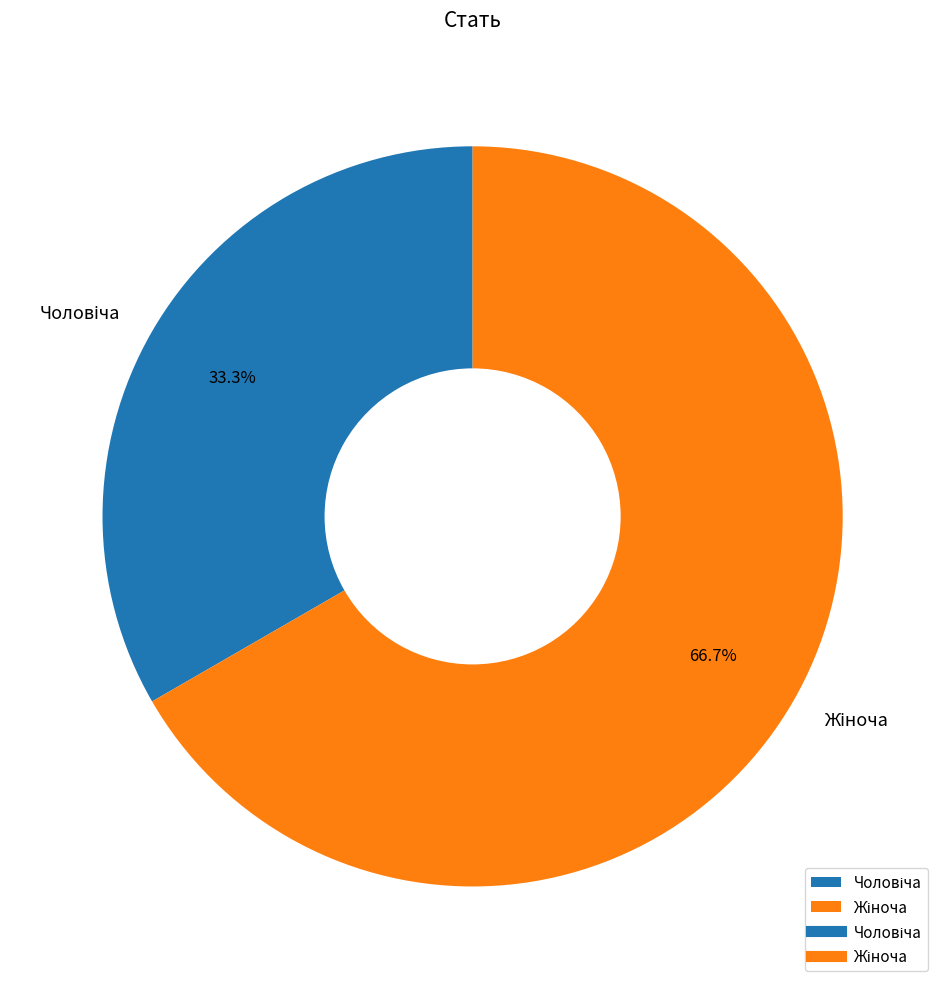

Is there any slice that represents more than half of the pie?

Yes